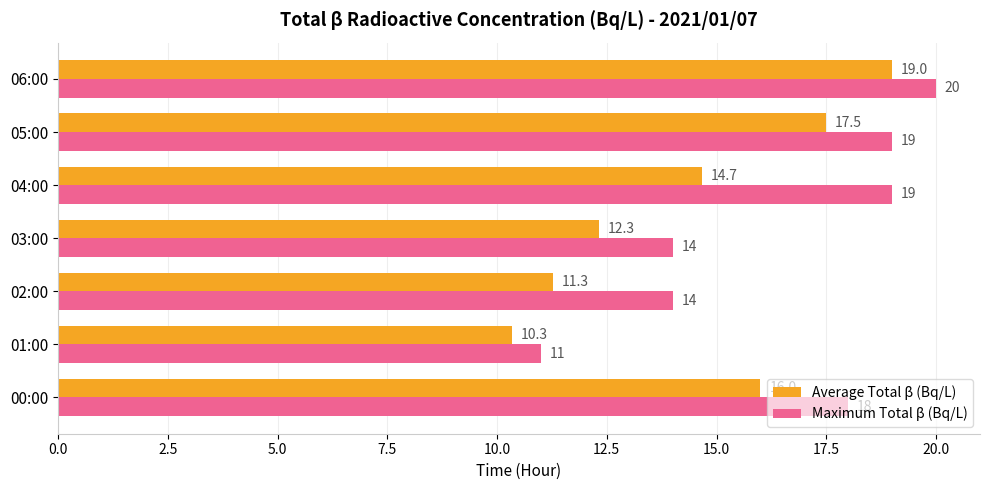

What is the sum of all Maximum Total β (Bq/L) values?

115.0